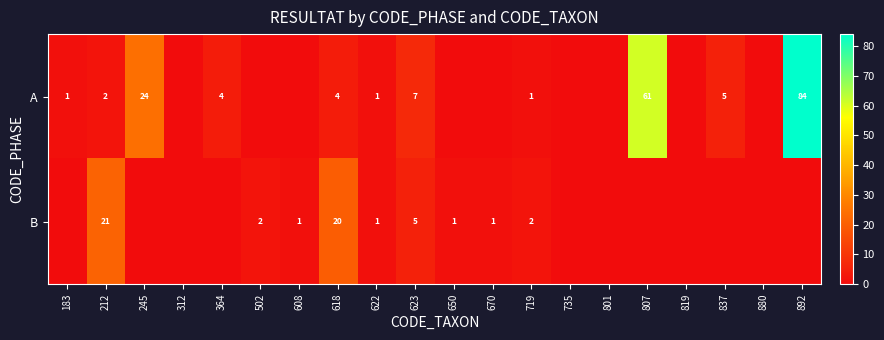

Is the value of A at 618 greater than the value of B at 502?

Yes